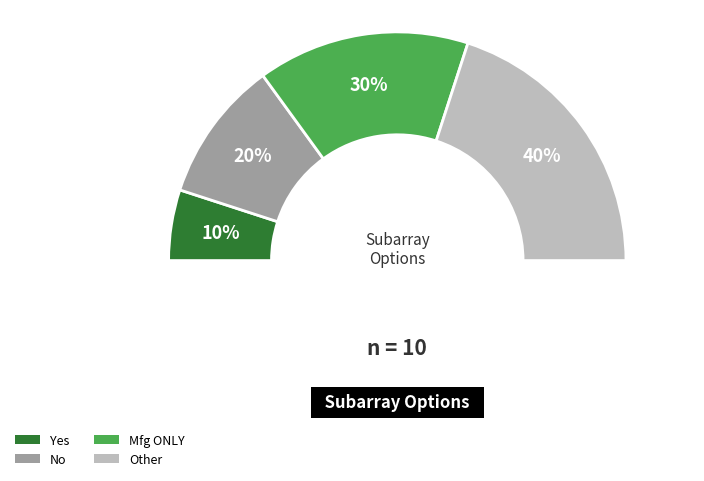

To the nearest percent, what is the difference between the Yes and No slice percentages?

10%